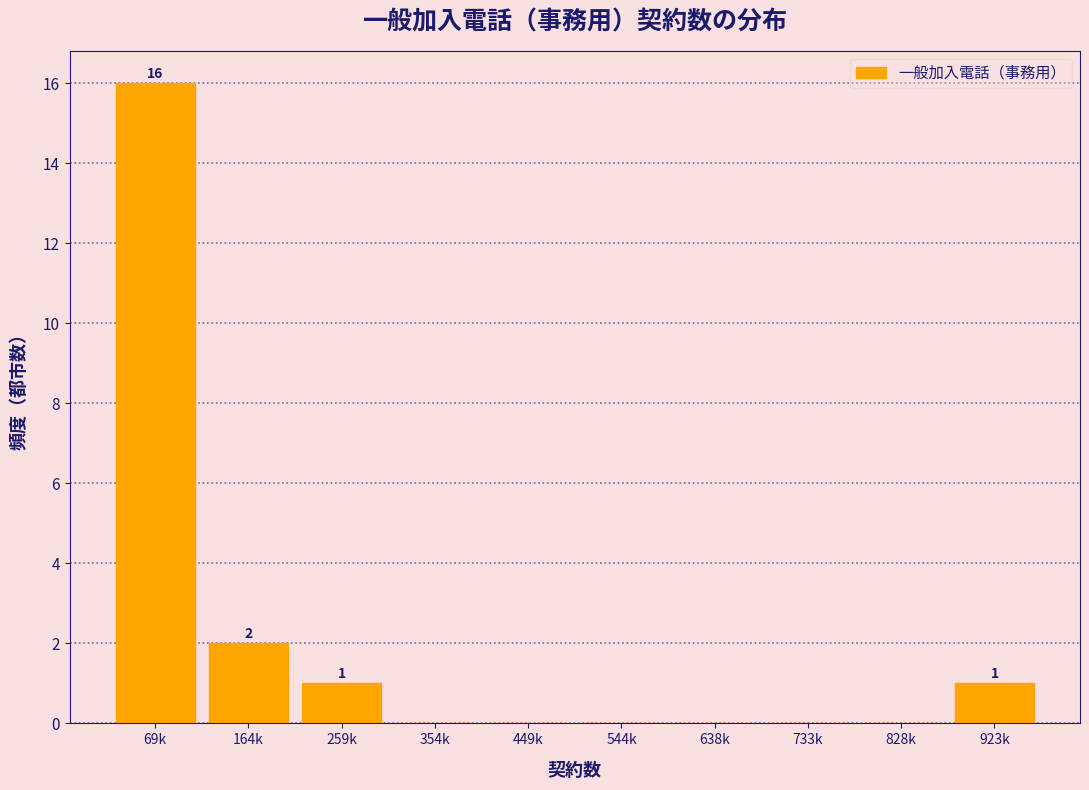

Reading right to left, extract all data points from this chart.

923k=1	828k=0	733k=0	638k=0	544k=0	449k=0	354k=0	259k=1	164k=2	69k=16